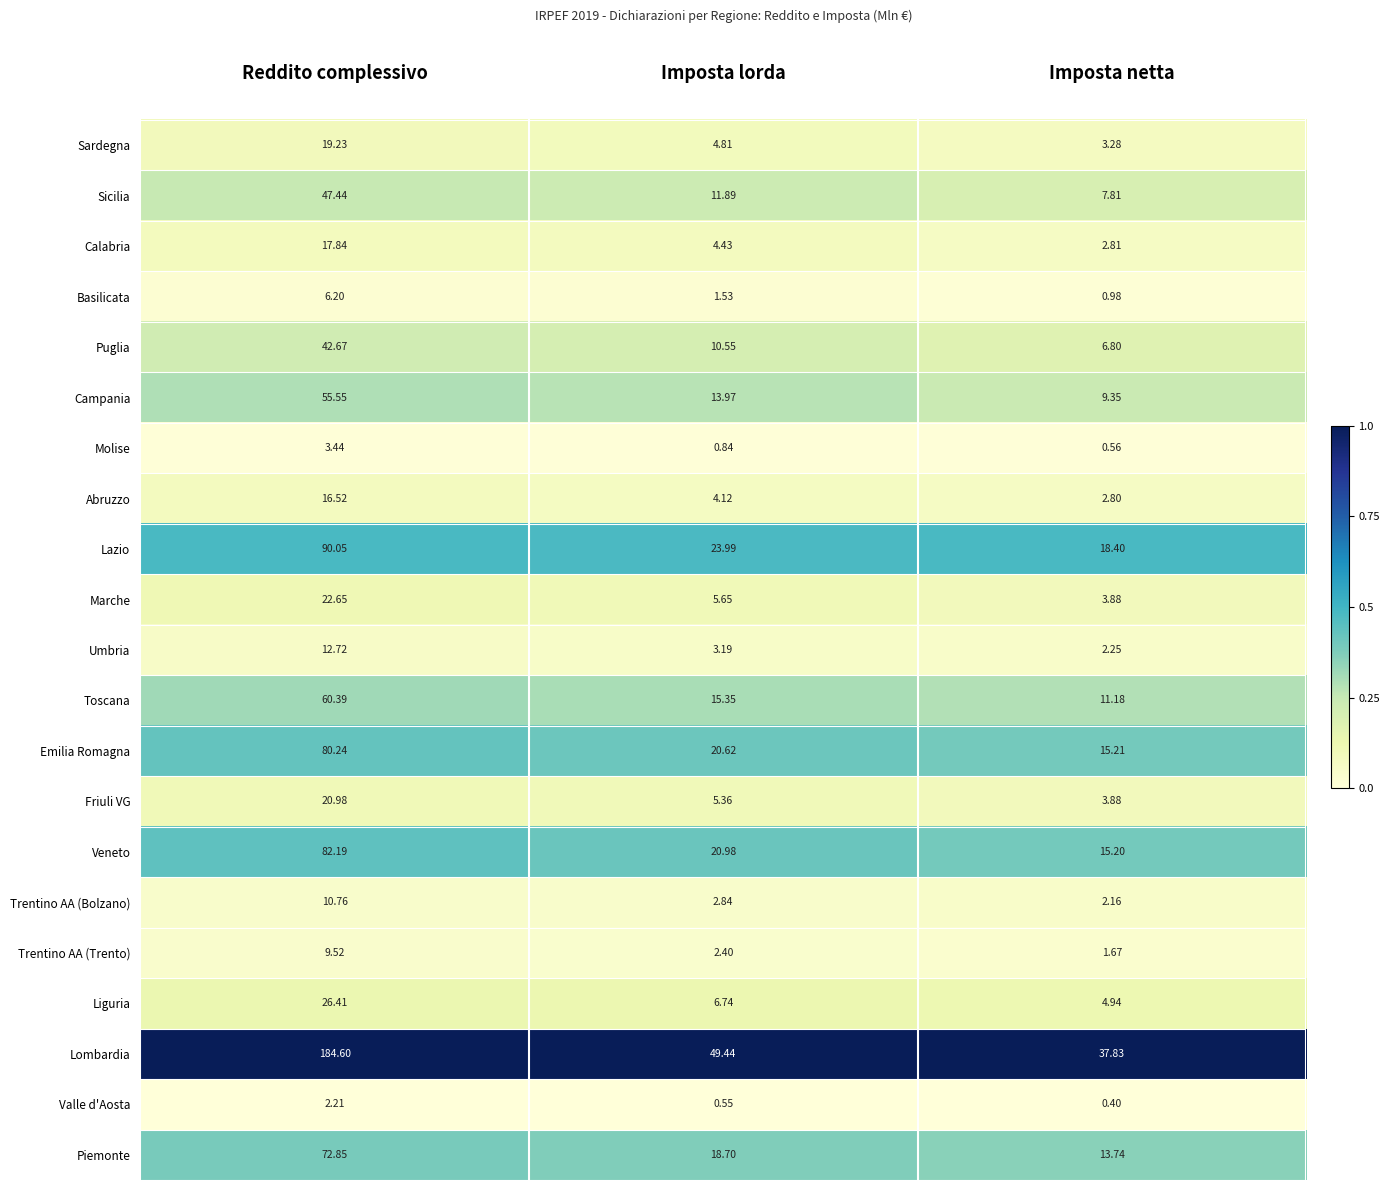

What is the greatest value displayed?

184.6